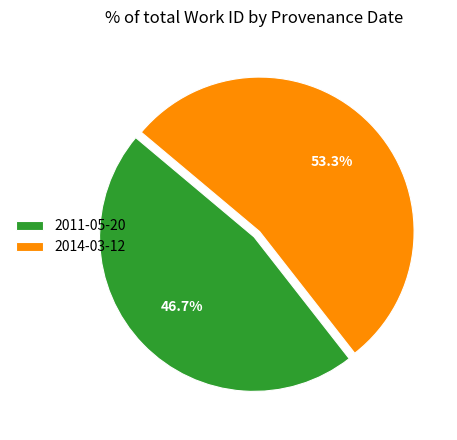

Which category has the smallest portion of the pie?

2011-05-20